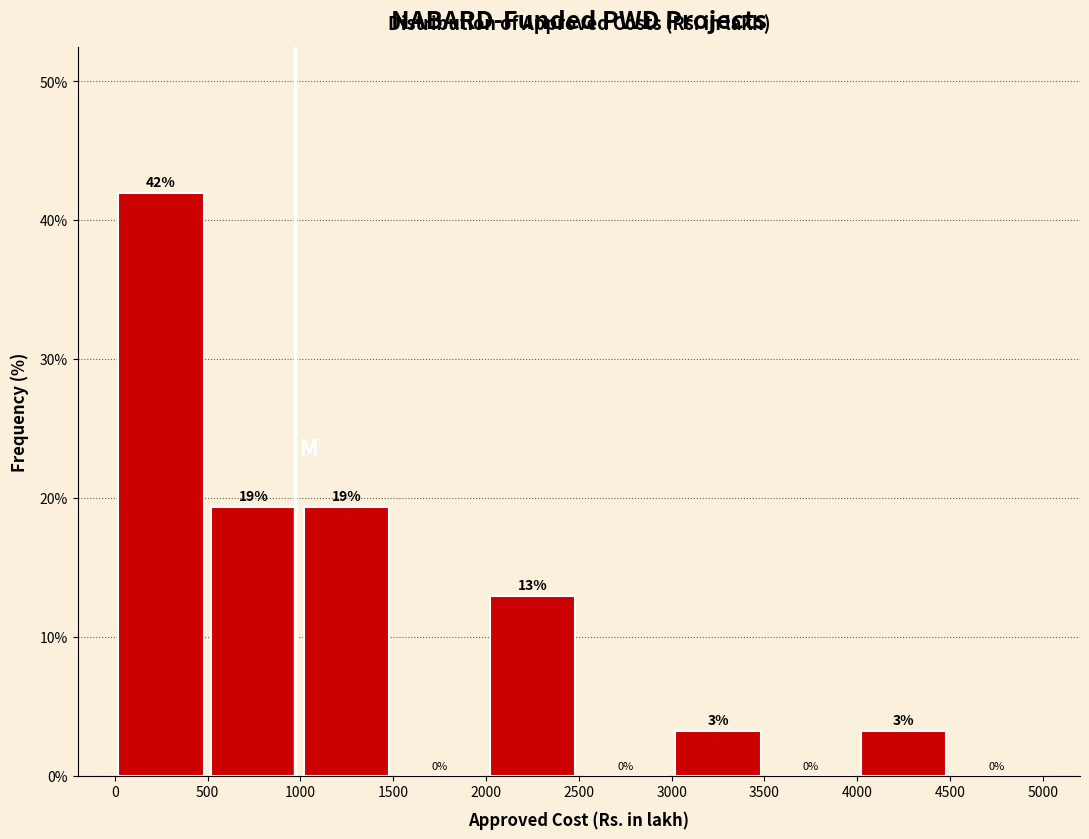

Which range on the x-axis has the tallest bar?

0 to 500